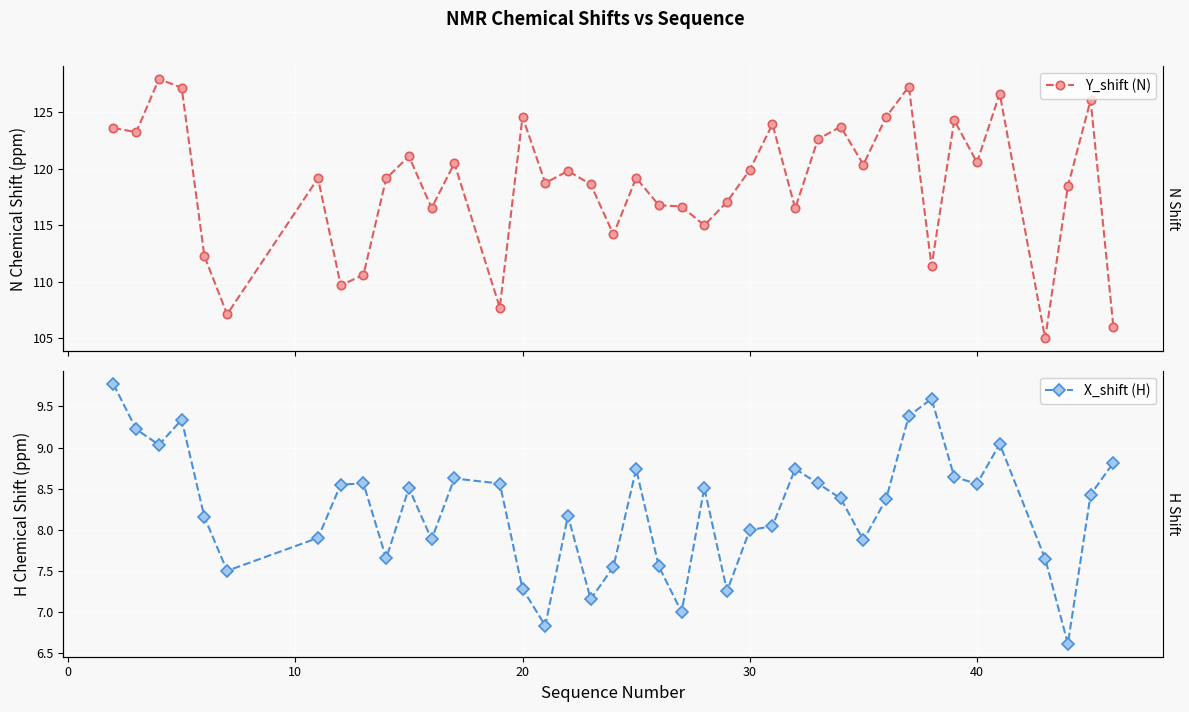

True or false: X_shift (H) has more than 0 interior local peaks.

True